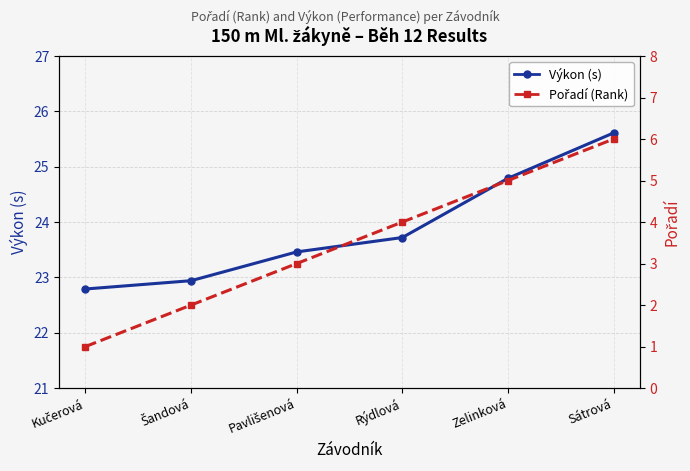

How many lines are shown in the chart?

2